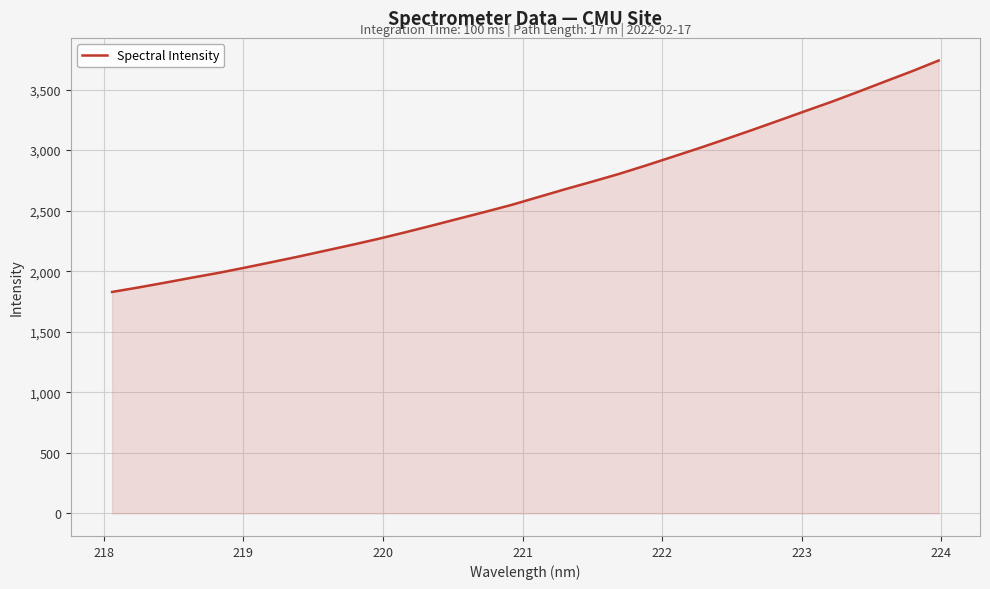

True or false: there are more than 2 points higher than both neighbors.

False